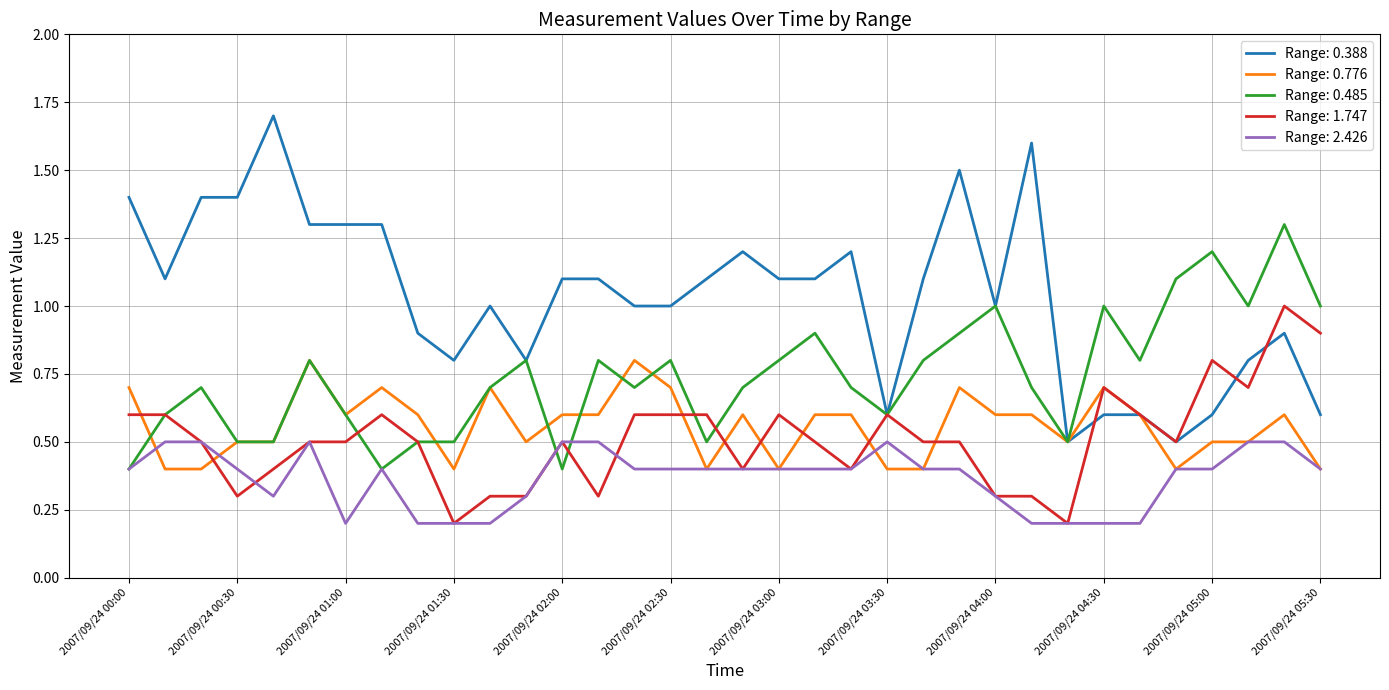

What is the highest value of the Range: 1.747 series?

1.0